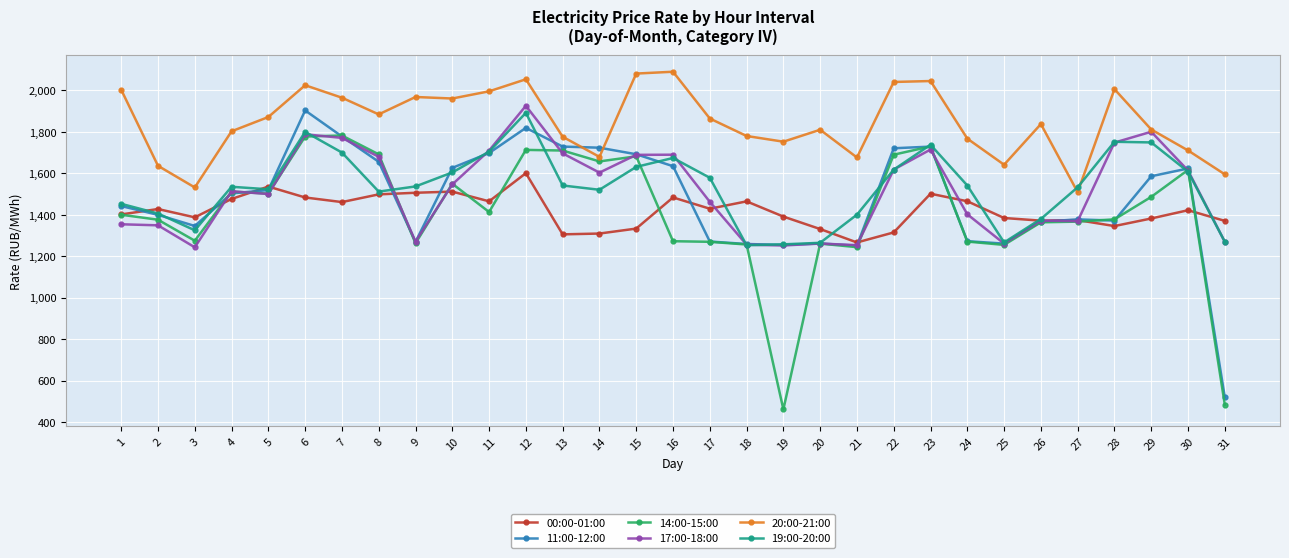

True or false: 19:00-20:00 has more than 2 interior local peaks.

True